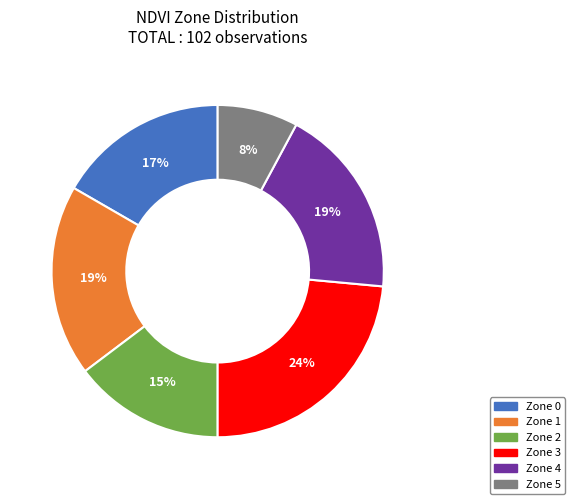

Does Zone 2 represent more than half of the total?

No